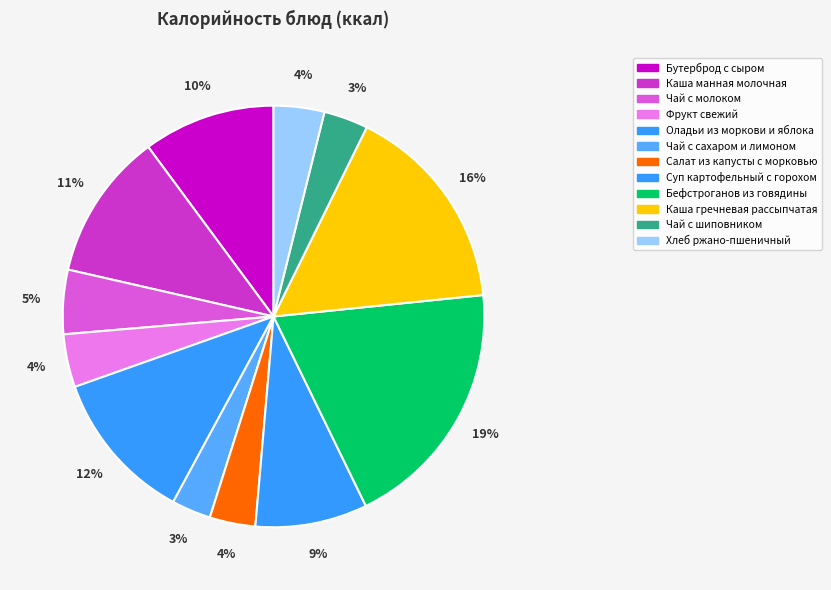

The Каша гречневая рассыпчатая slice represents 16% of the pie. True or false?

True